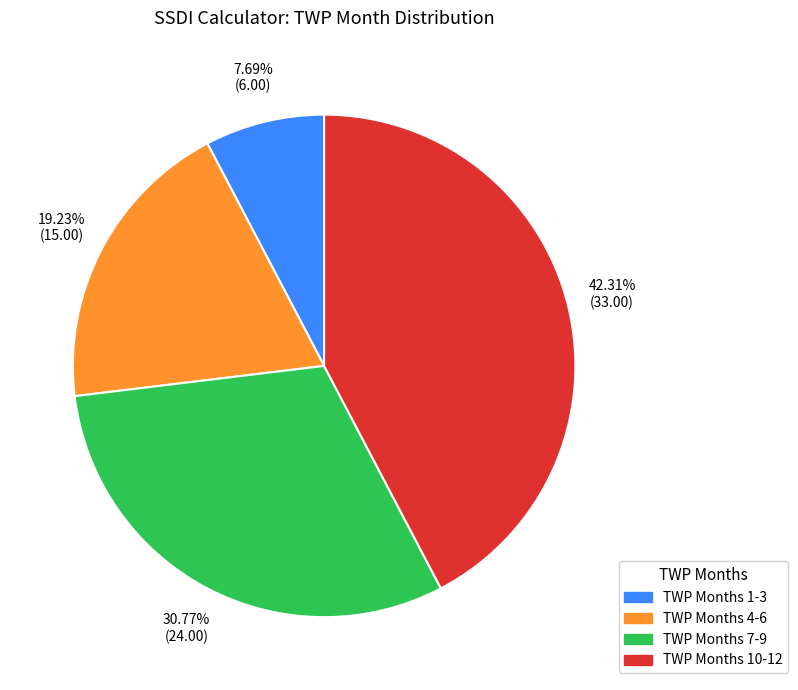

Is there any slice that represents more than half of the pie?

No